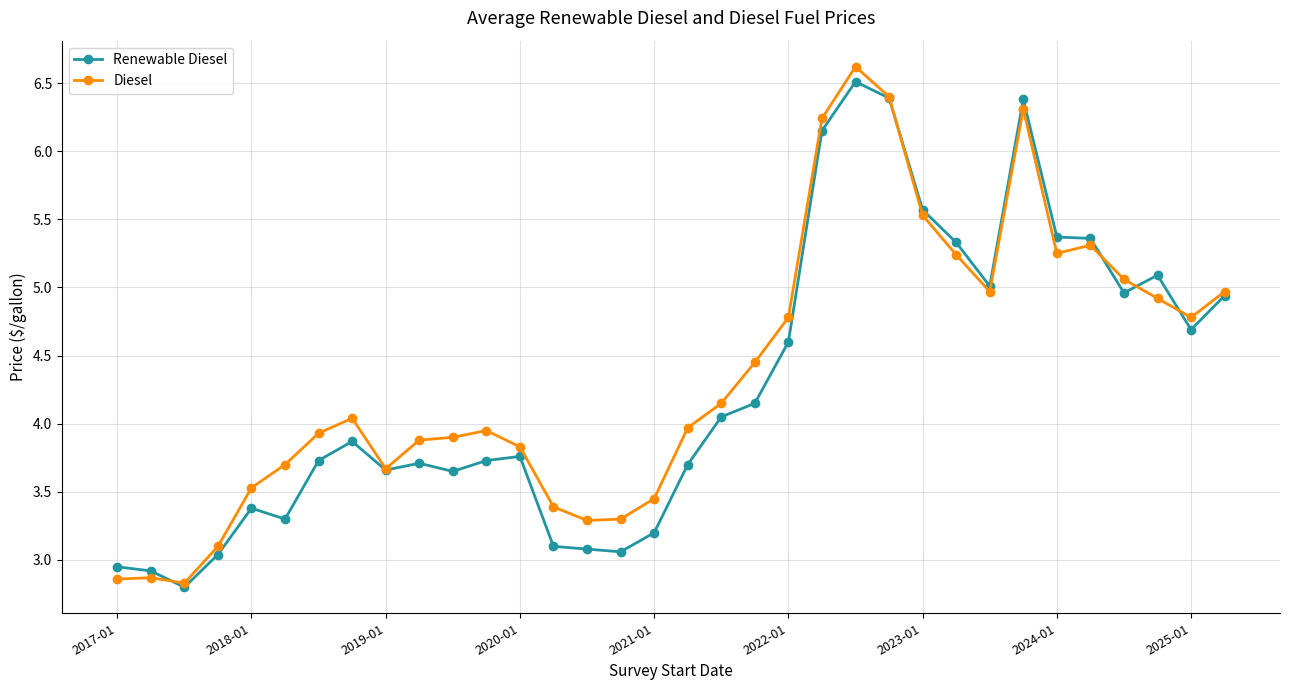

What is the value of the Diesel point at the 7th from the left?

3.9